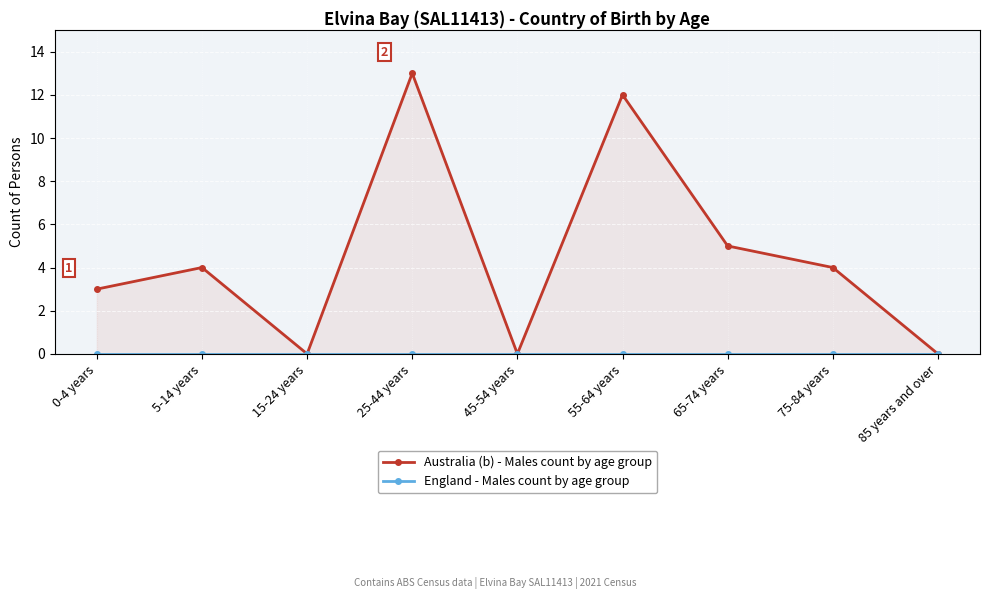

At how many categories does at least one series exceed 8?

2